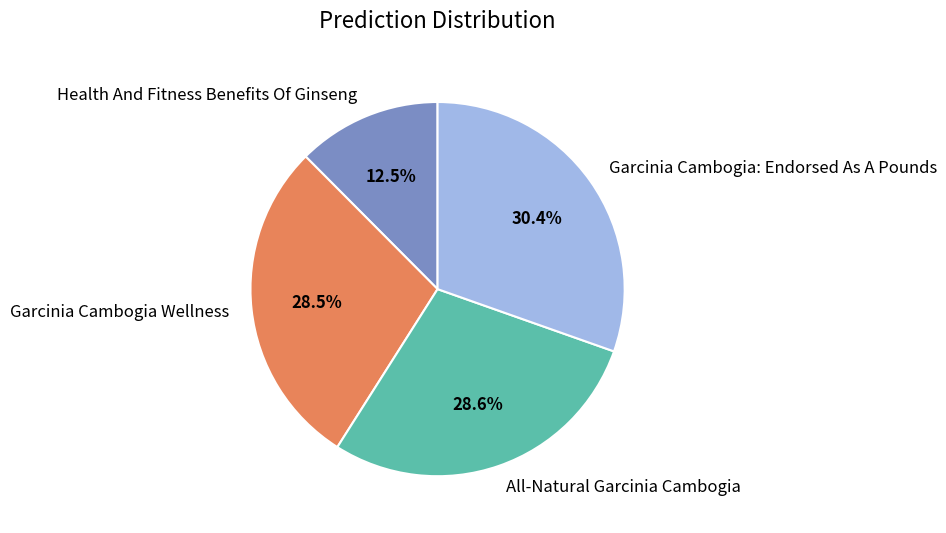

To the nearest percent, what is the difference between the Garcinia Cambogia Wellness and Health And Fitness Benefits Of Ginseng slice percentages?

16%